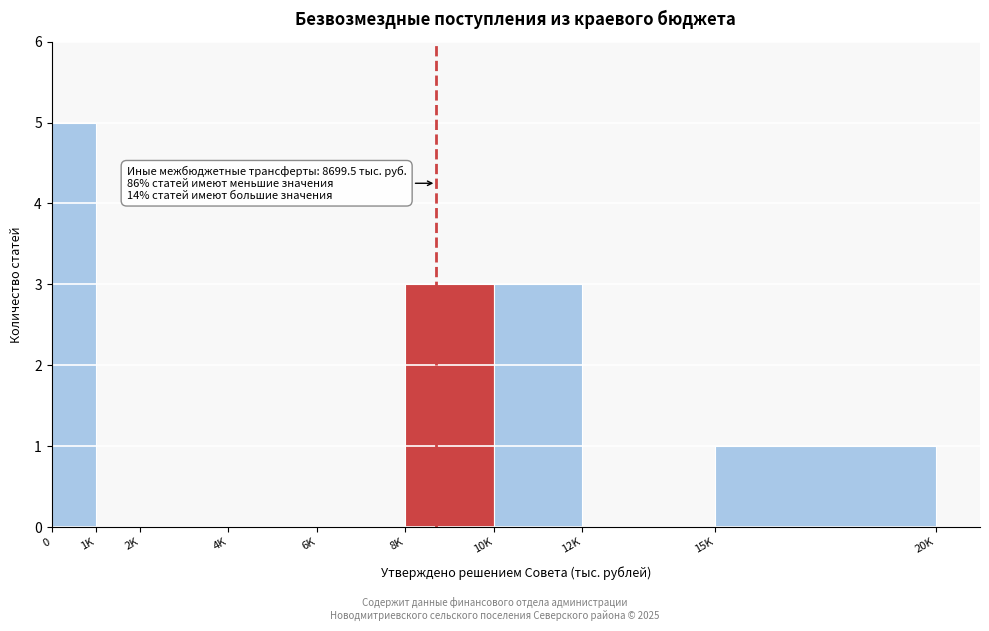

Reading right to left, what are all the values shown in this chart?

15K=1	12K=0	10K=3	8K=3	6K=0	4K=0	2K=0	1K=0	0=5